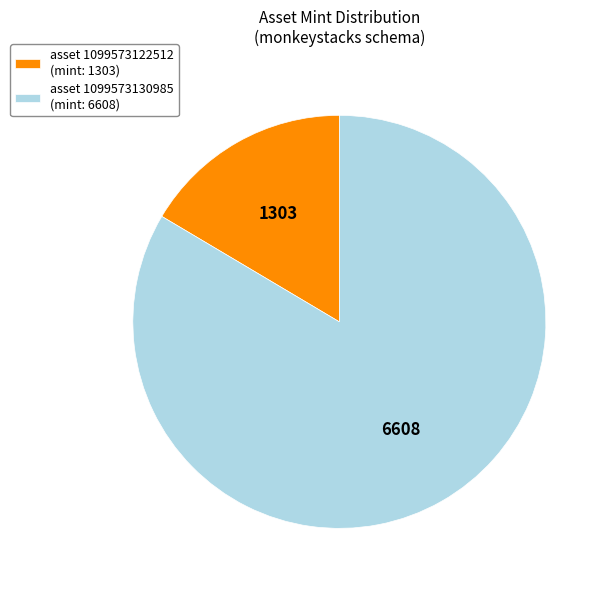

Which slice represents more than half of the pie?

asset 1099573130985 (mint: 6608)